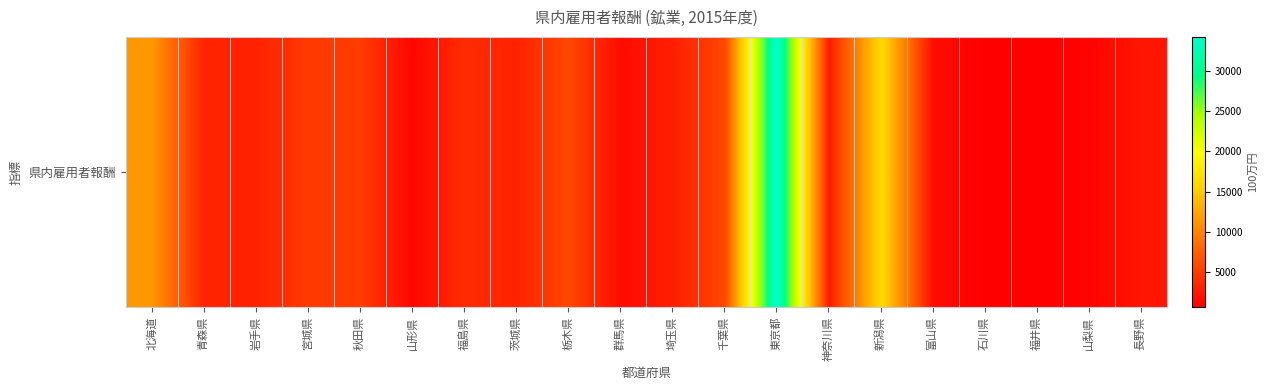

What is the difference between the values at 長野県 and 茨城県?

786